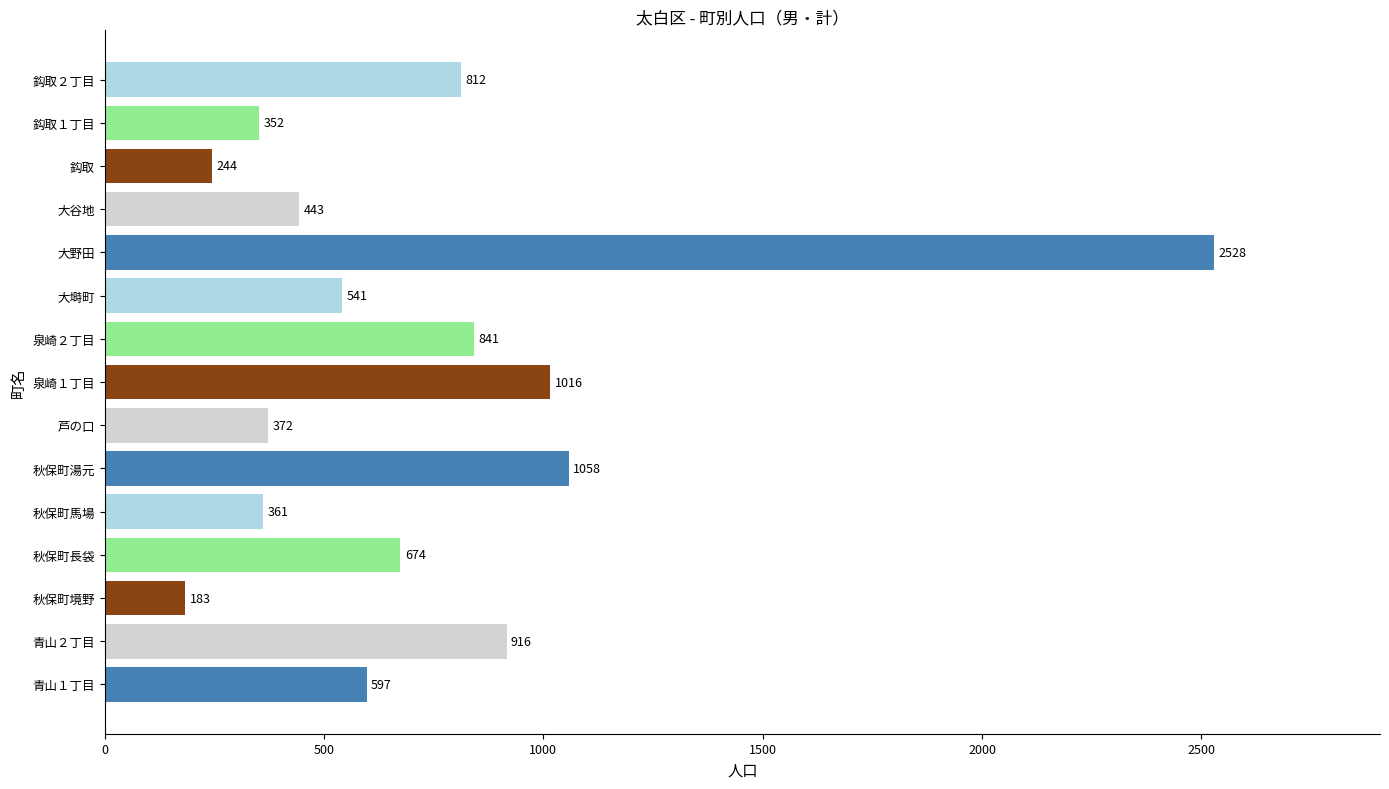

Between 鈎取 and 青山２丁目, which is larger?

青山２丁目